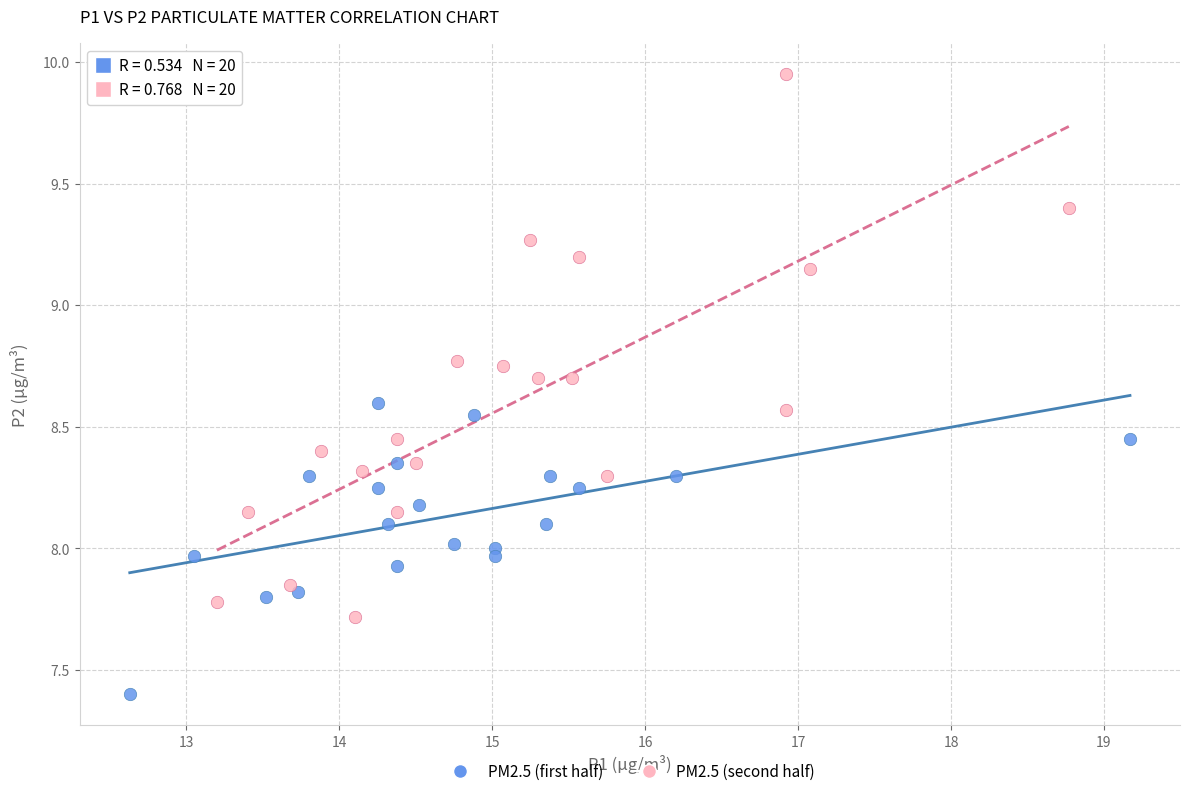

Which series reaches the maximum Y coordinate?

PM2.5 (second half)